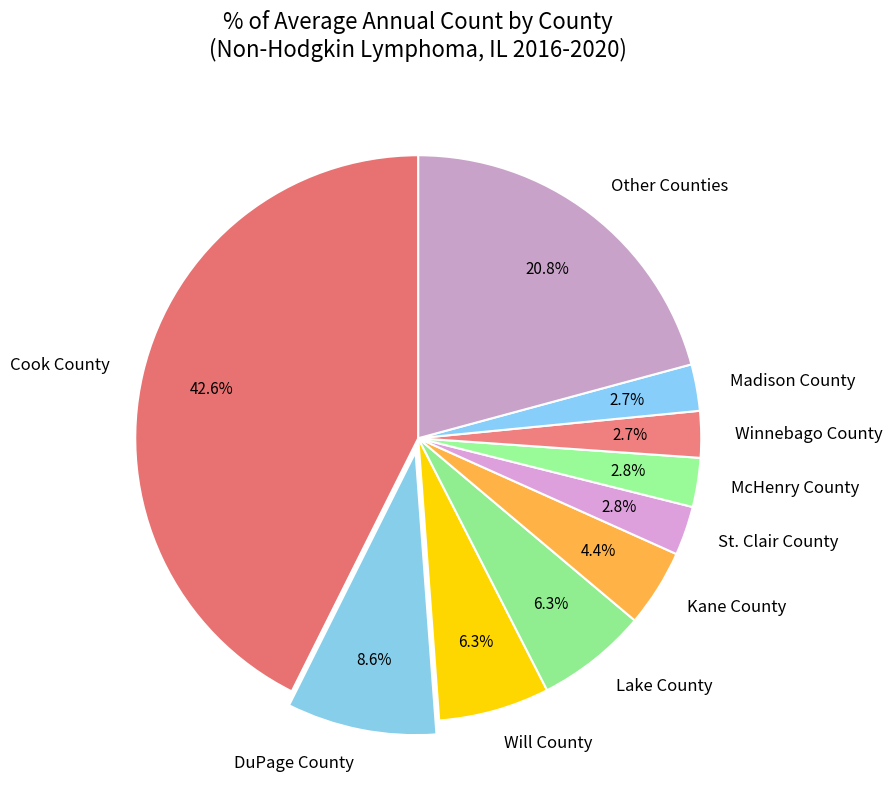

Is DuPage County the majority of the pie?

No